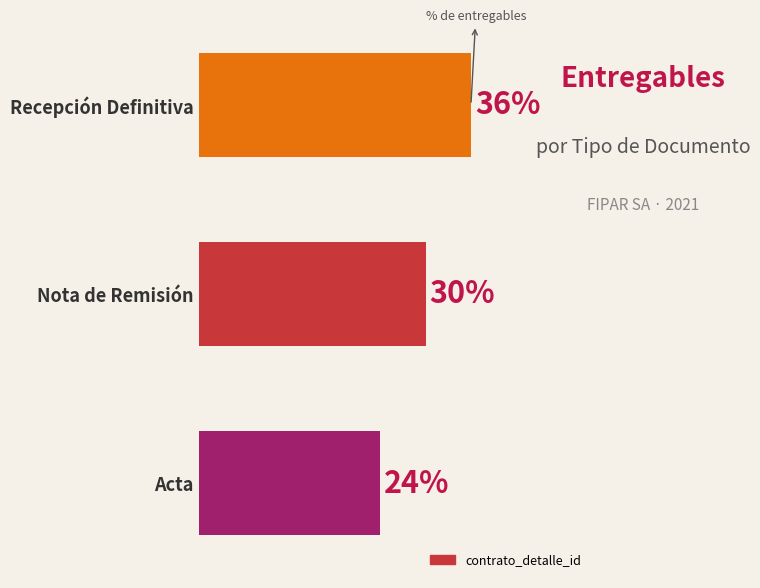

At which label is the value closest to 30?

Nota de Remisión